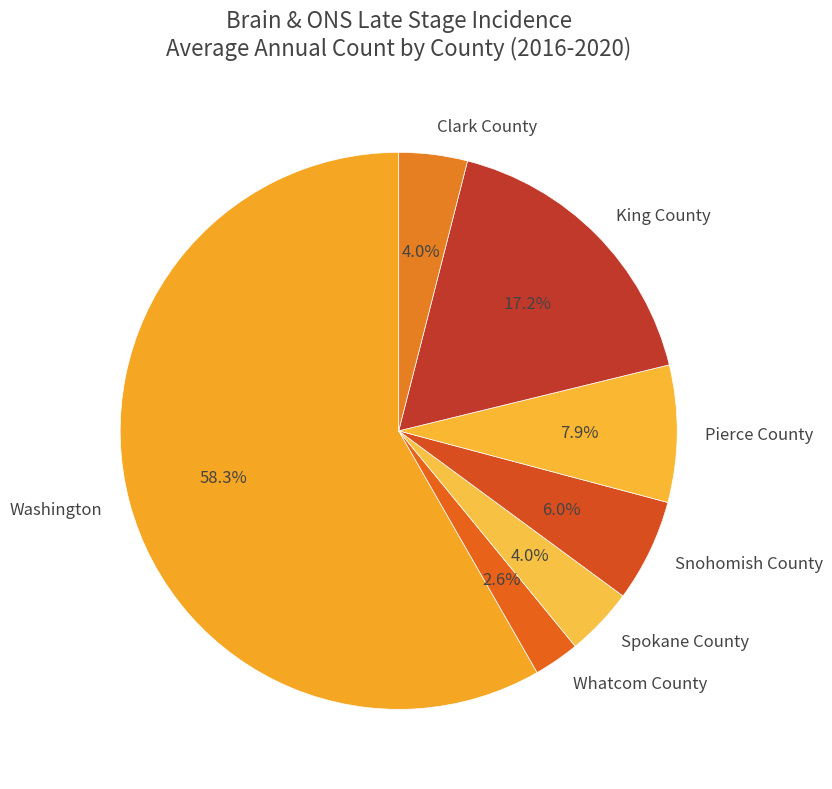

Between King County and Pierce County, which is larger?

King County